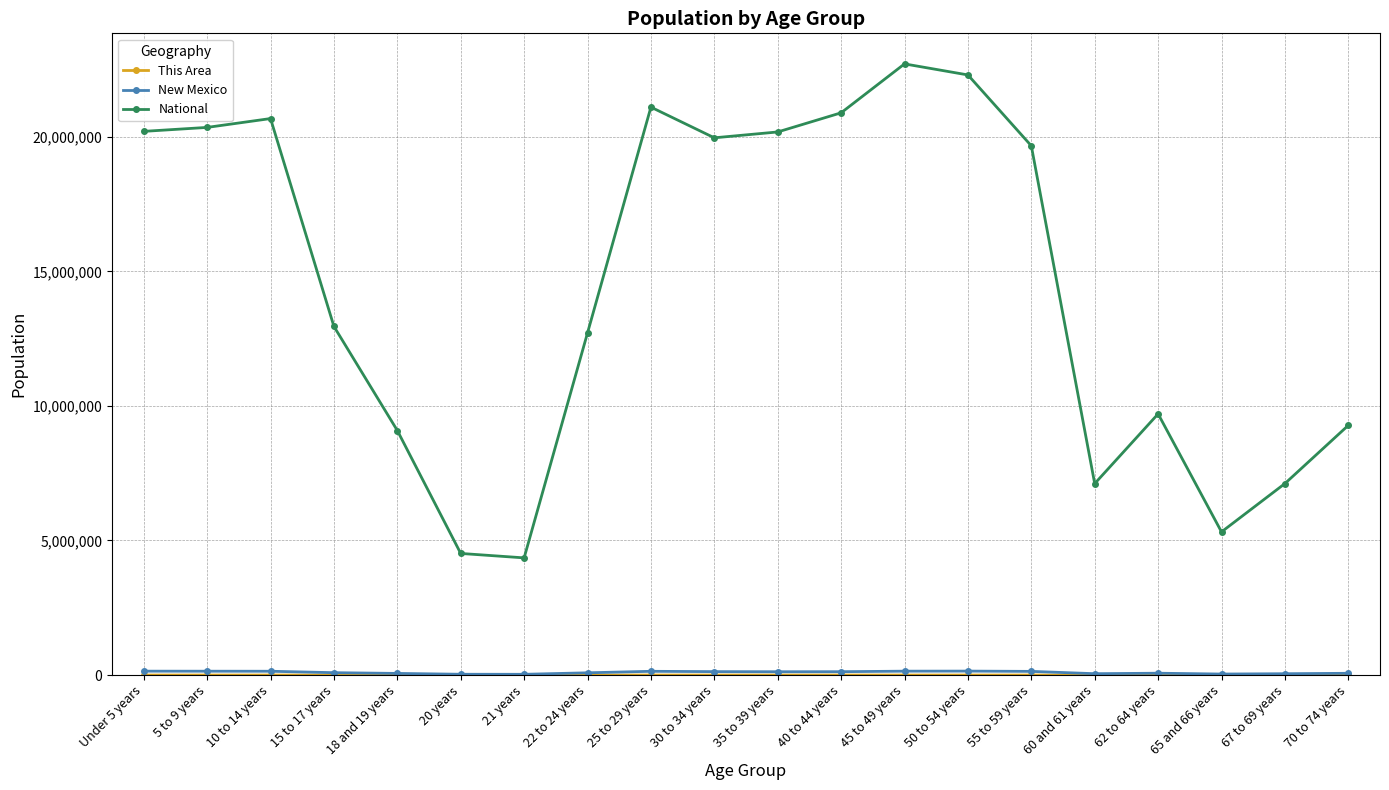

Does the chart display data point markers on the line(s)?

Yes